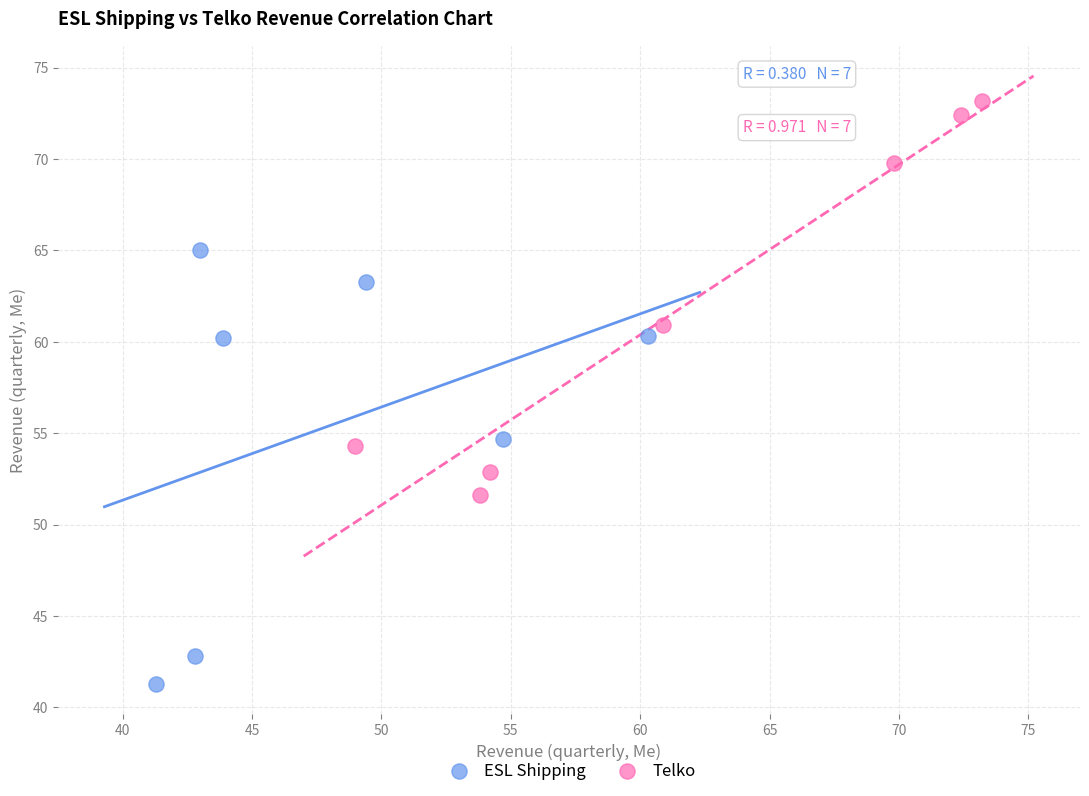

What are all the series names shown in the legend?

ESL Shipping, Telko